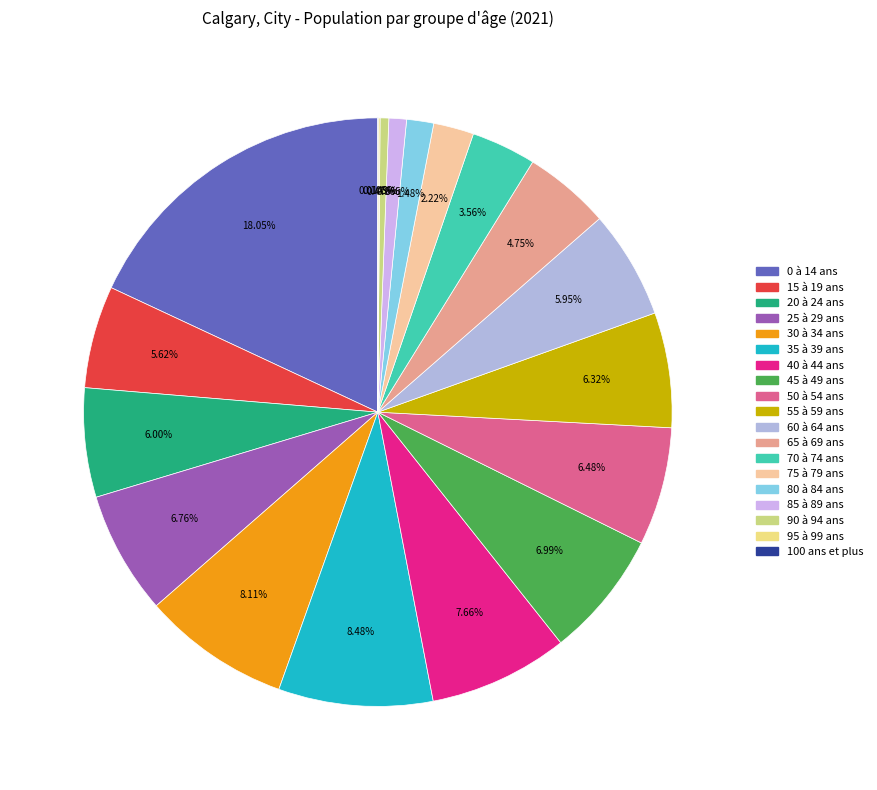

To the nearest percent, what portion does 55 à 59 ans represent?

6%